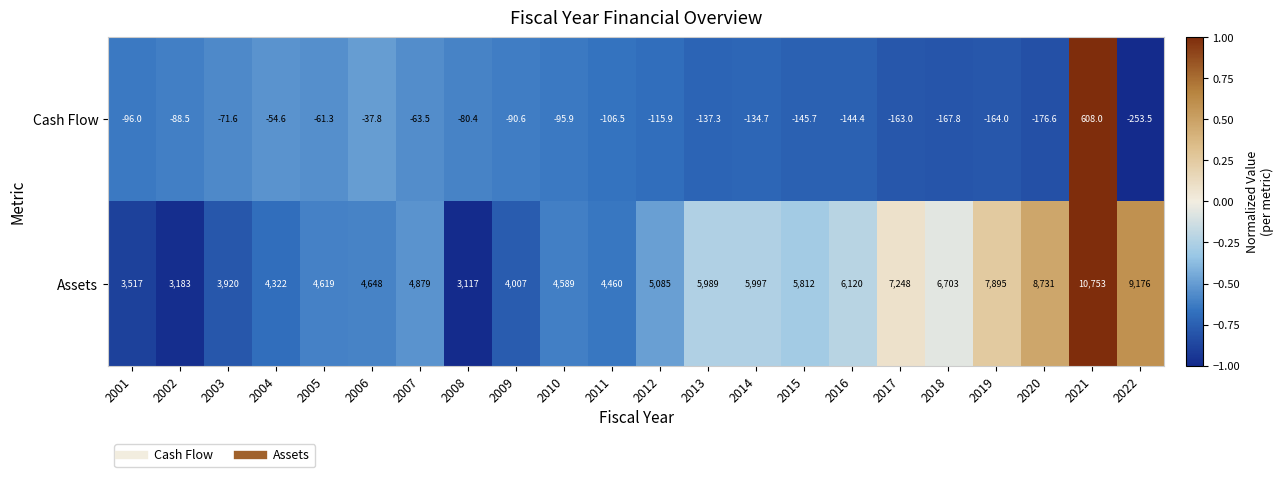

Count the number of categories in the chart.

22